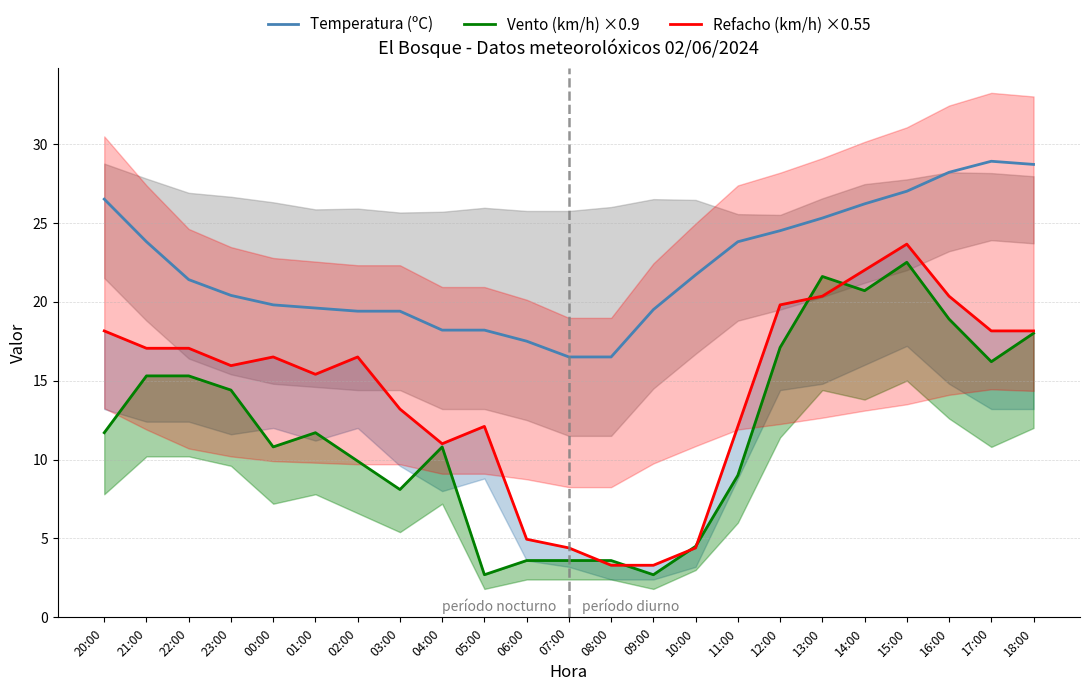

List the series in order of their peak value, lowest first.

Vento (km/h) ×0.9, Refacho (km/h) ×0.55, Temperatura (ºC)